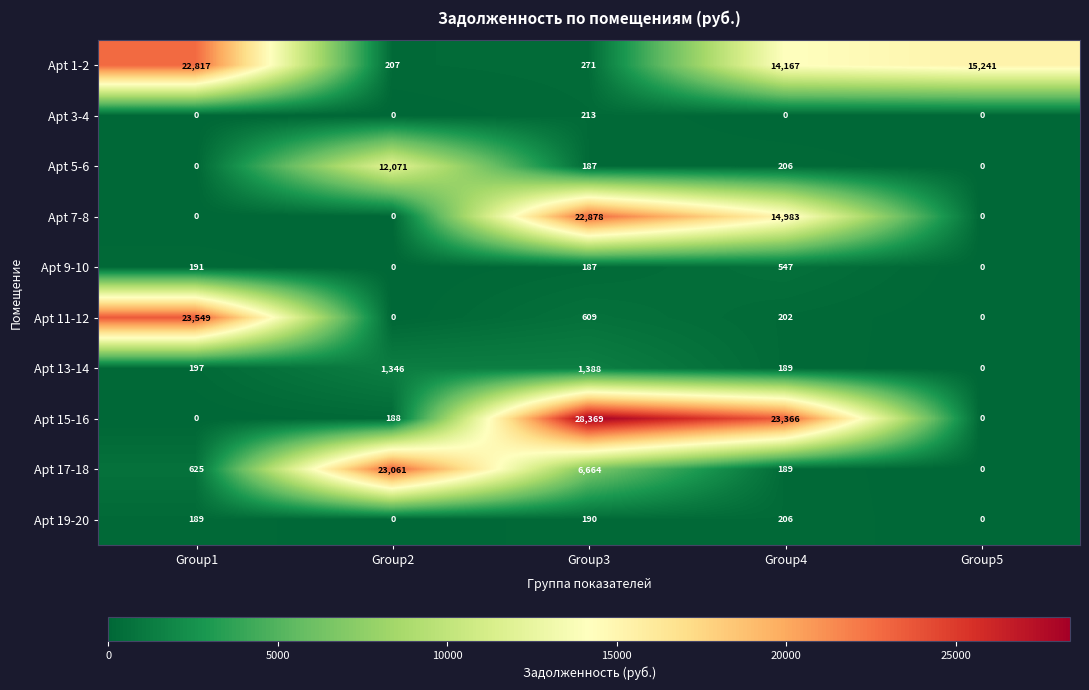

List the labels in order of Apt 1-2 value, largest first.

Group1, Group5, Group4, Group3, Group2